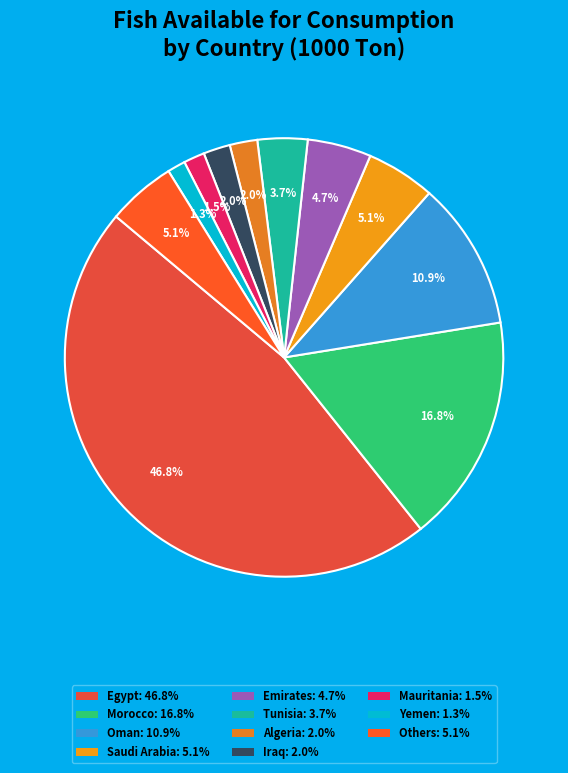

How many slices are in this pie chart?

11